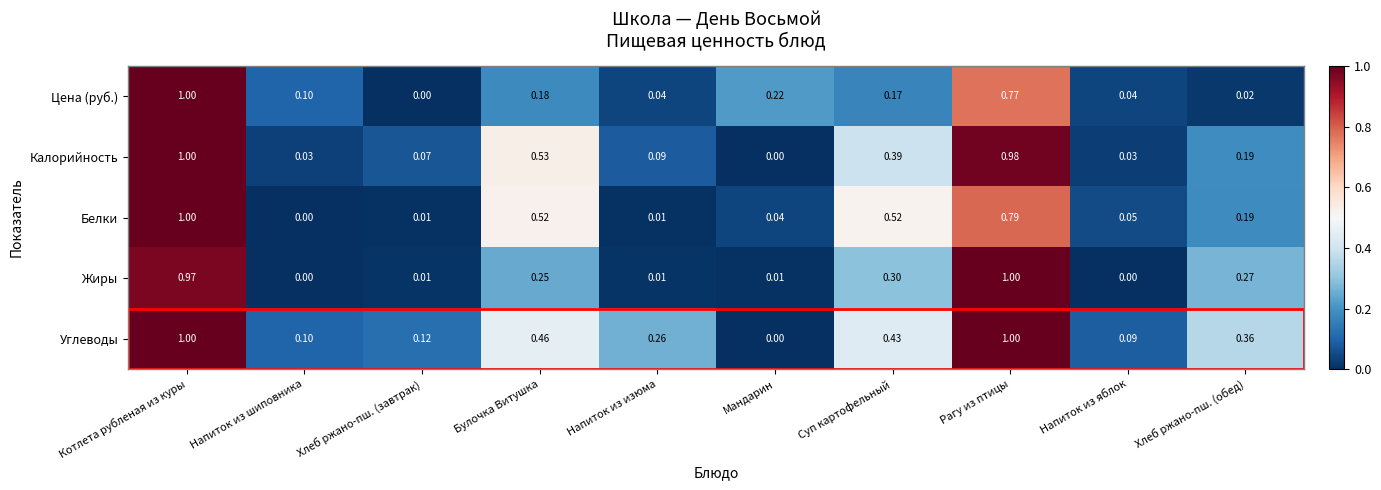

Between Напиток из изюма and Суп картофельный, which series saw the biggest shift?

Белки